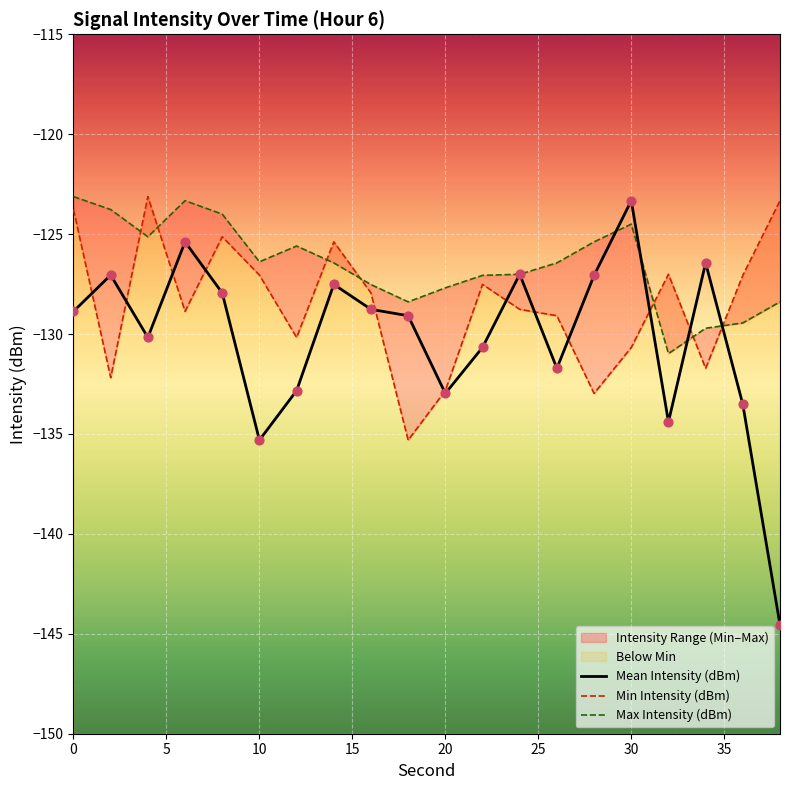

Which series has the largest total across all categories?

Max Intensity (dBm)